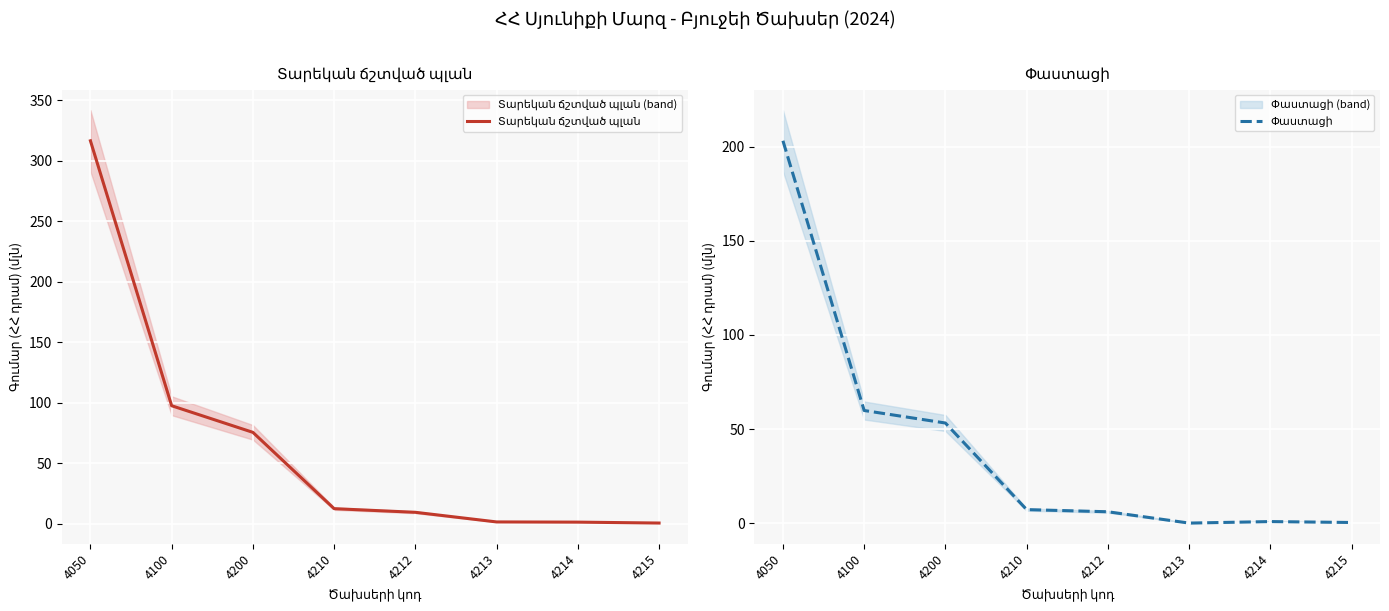

What is the sum of the Տարեկան ճշտված պլան values at 4213 and 4214?

2.6